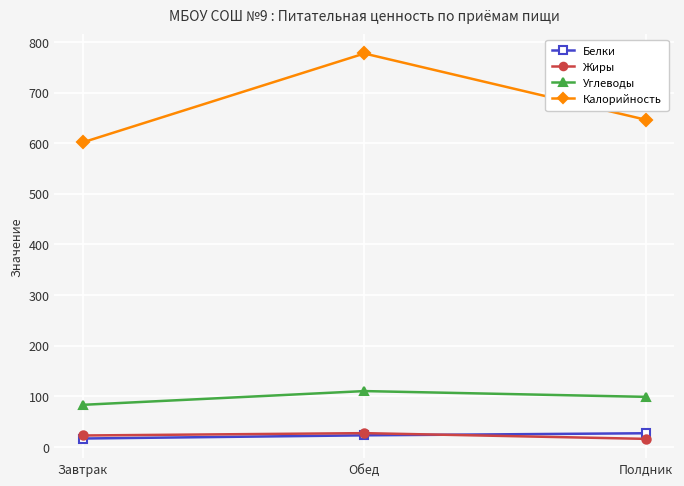

What is the average value of the Белки series?

22.1